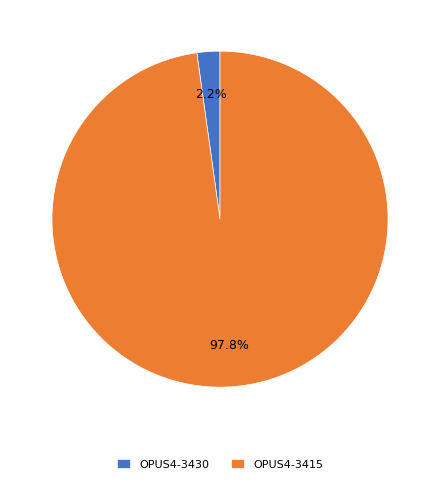

To the nearest percent, what portion does OPUS4-3415 represent?

98%